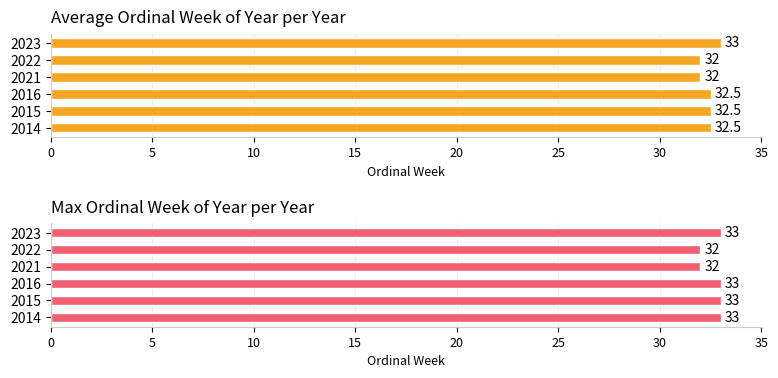

Are the bars grouped side by side (vs. stacked)?

Yes